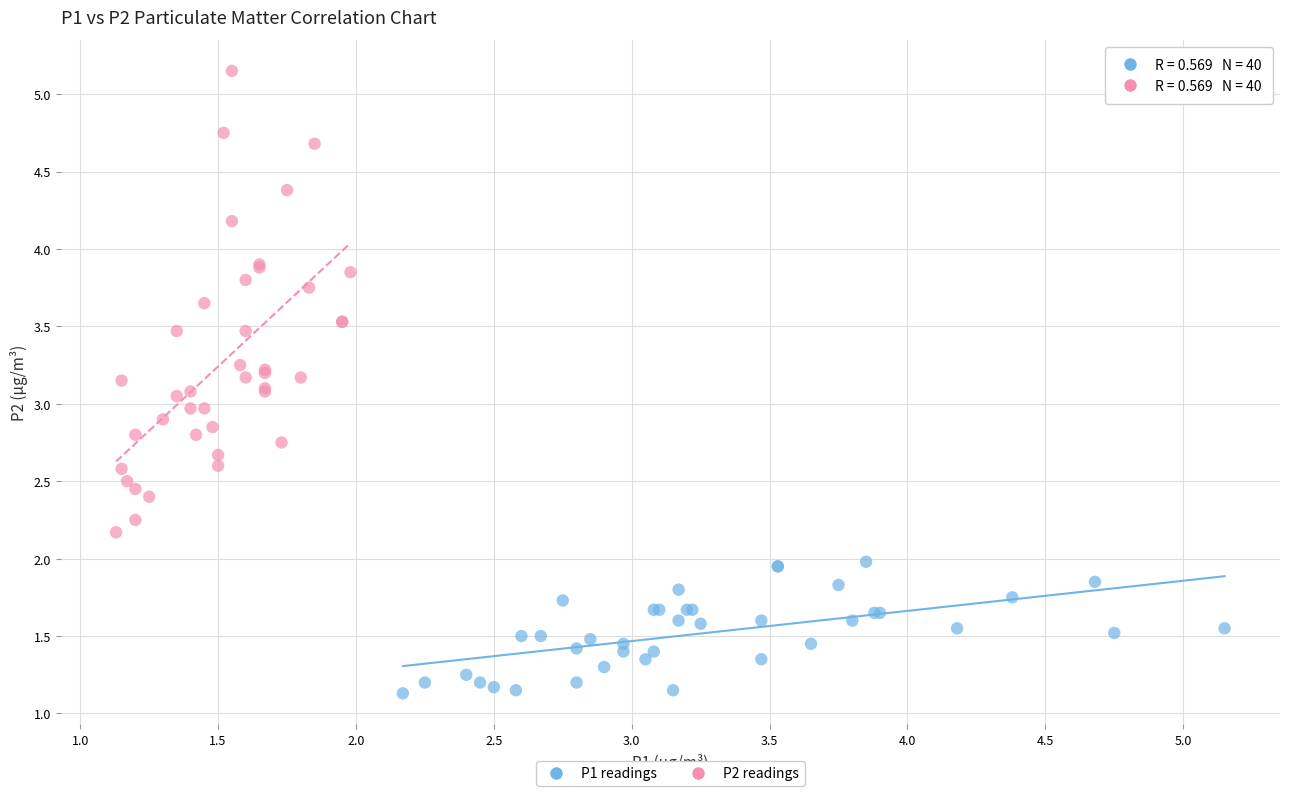

What are all the series names shown in the legend?

P1 readings, P2 readings